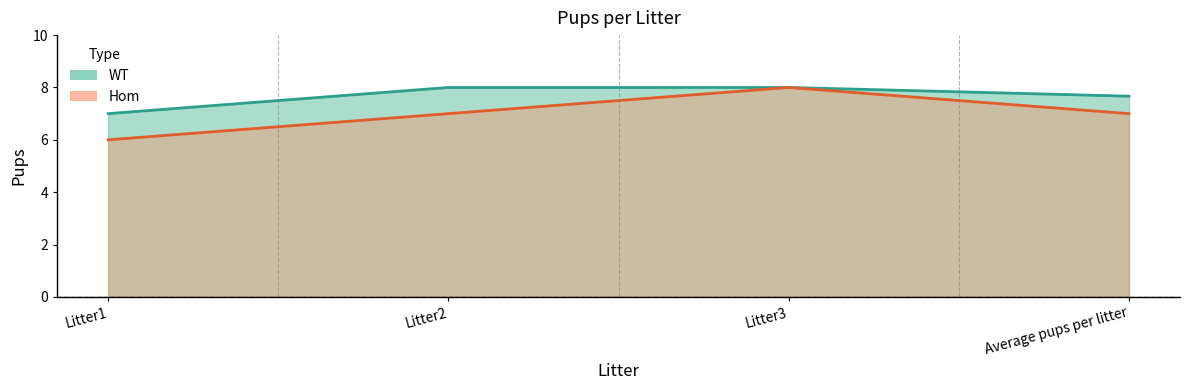

How many data points in Hom are above 7?

1